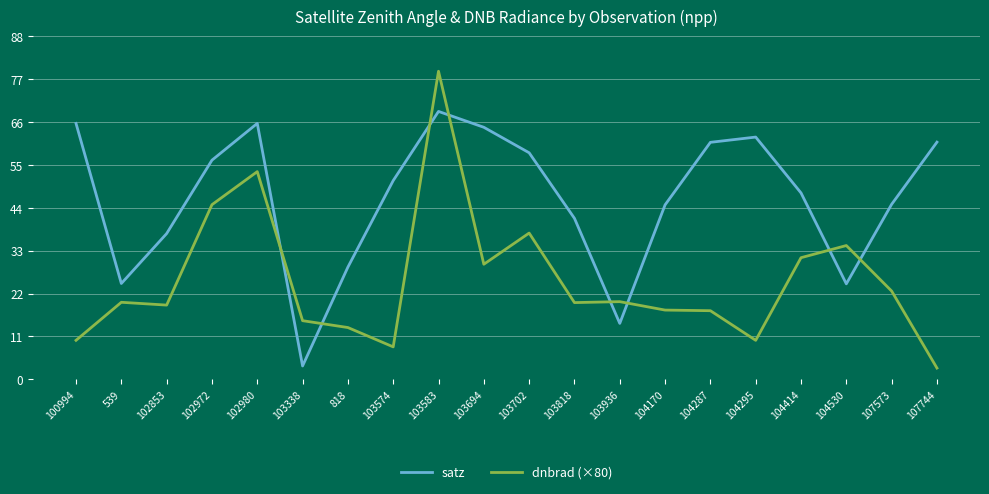

The value of satz at 103818 is 41.3. True or false?

True